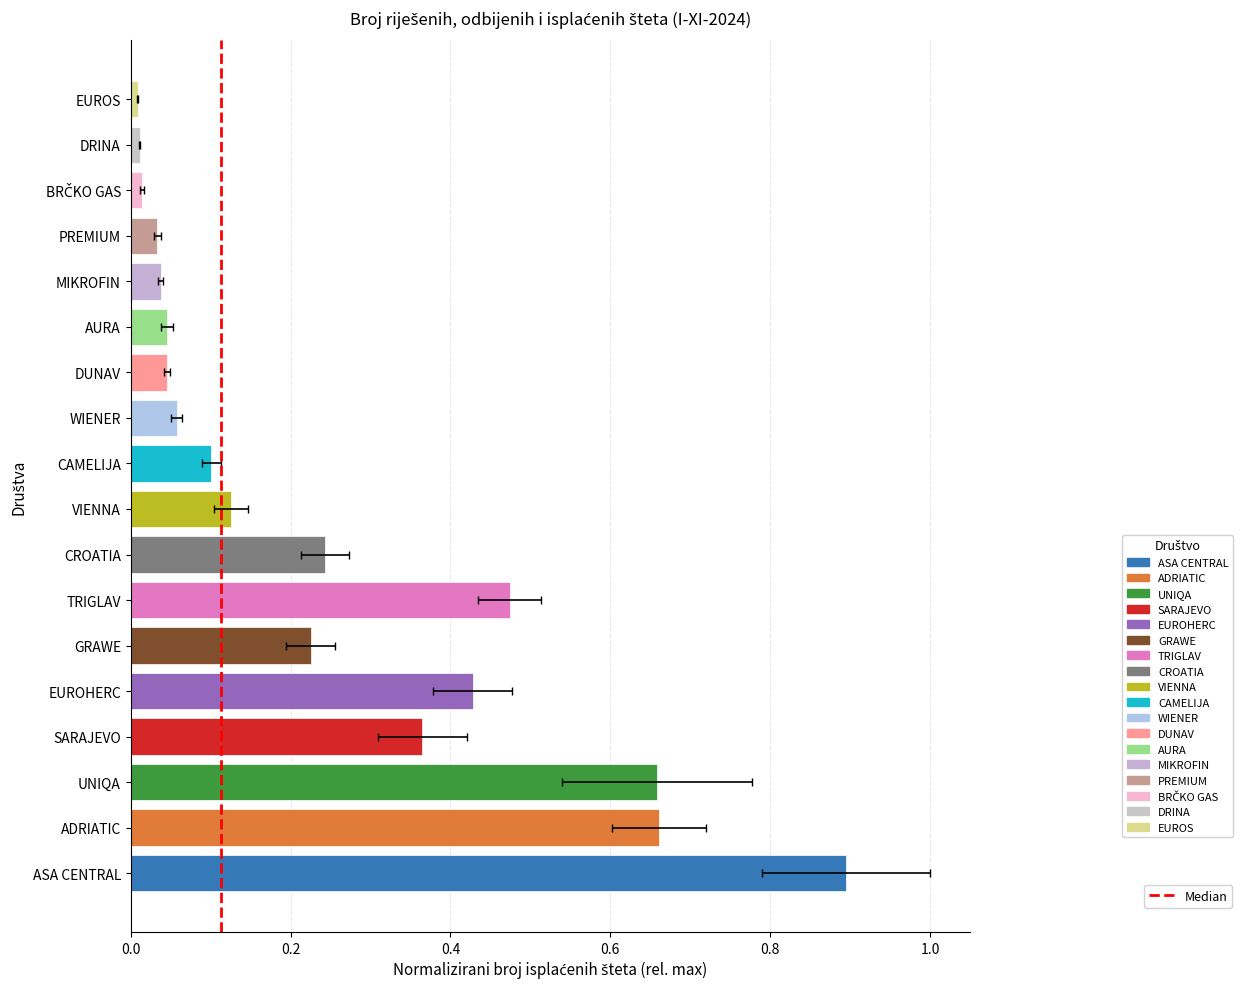

The chart shows a value of 1 at 0.2. True or false?

True